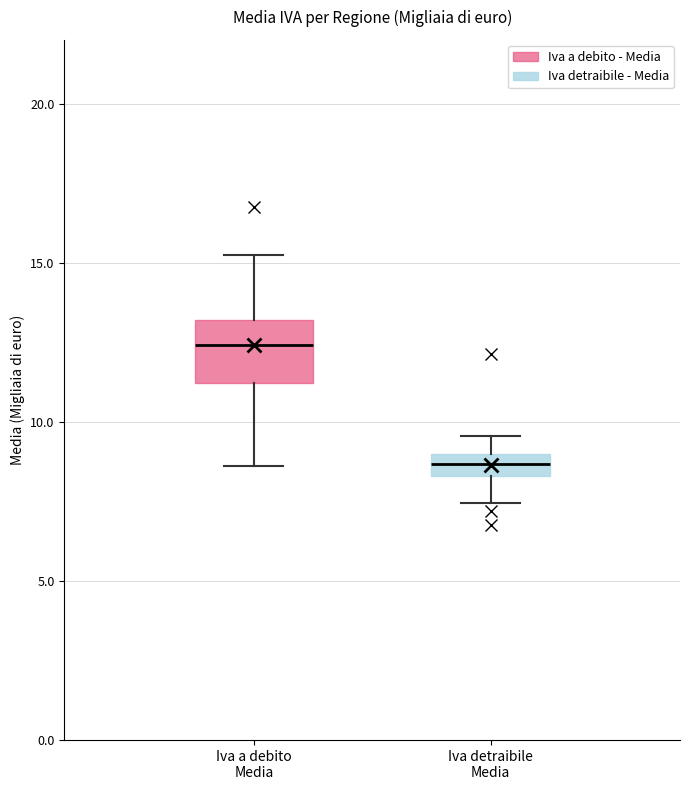

Which box has the highest median line?

Iva a debito Media